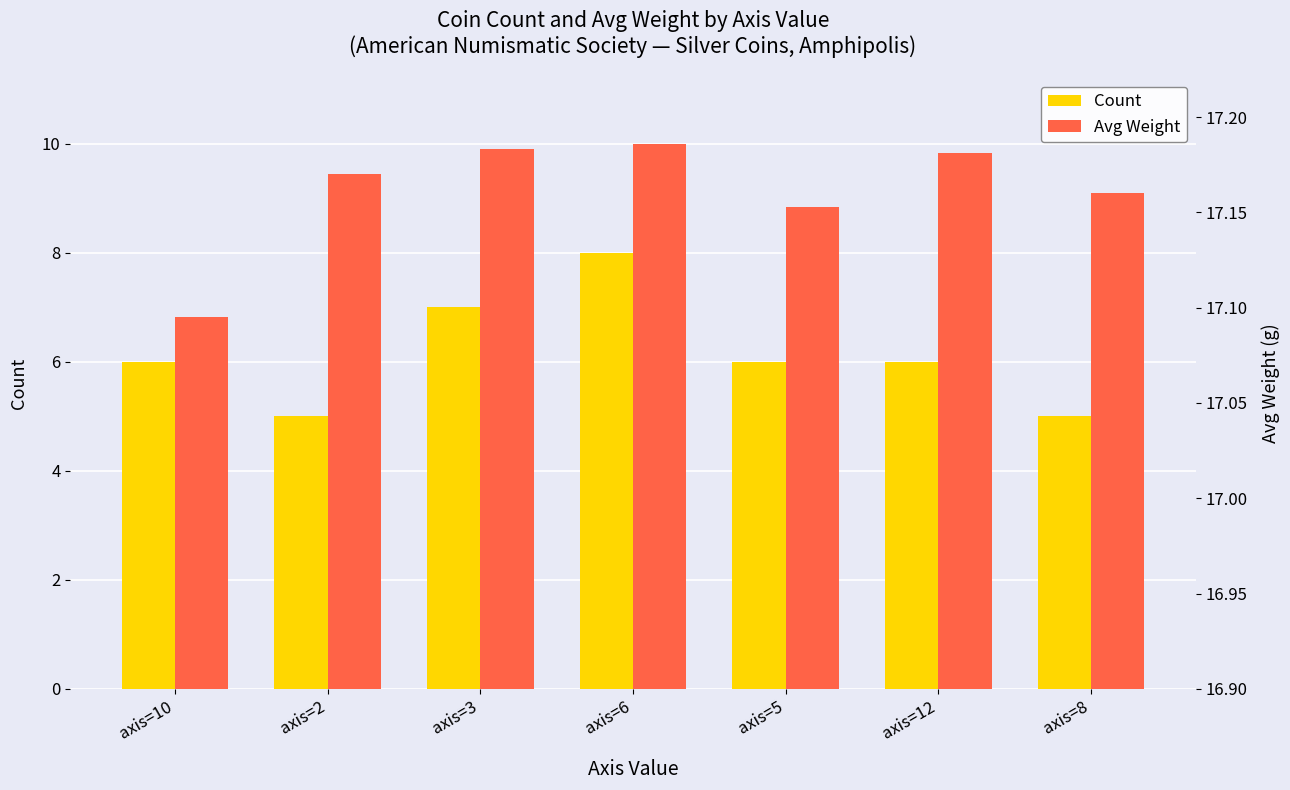

Reading right to left, extract all data points from this chart.

Count: 5.0	6.0	6.0	8.0	7.0	5.0	6.0
Avg Weight: 17.2	17.2	17.2	17.2	17.2	17.2	17.1